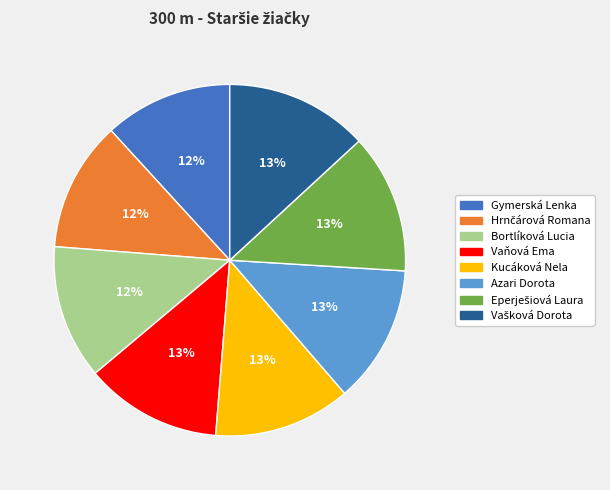

Is there a majority slice in this chart?

No